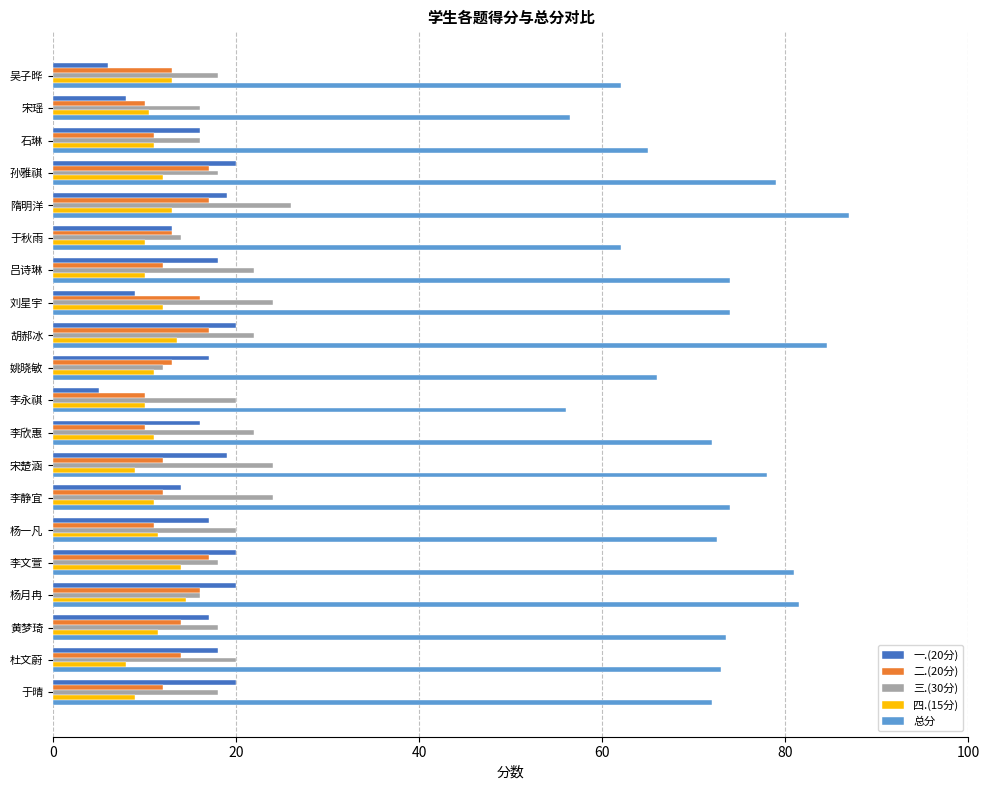

What is the average value of the 一.(20分) series?

15.6